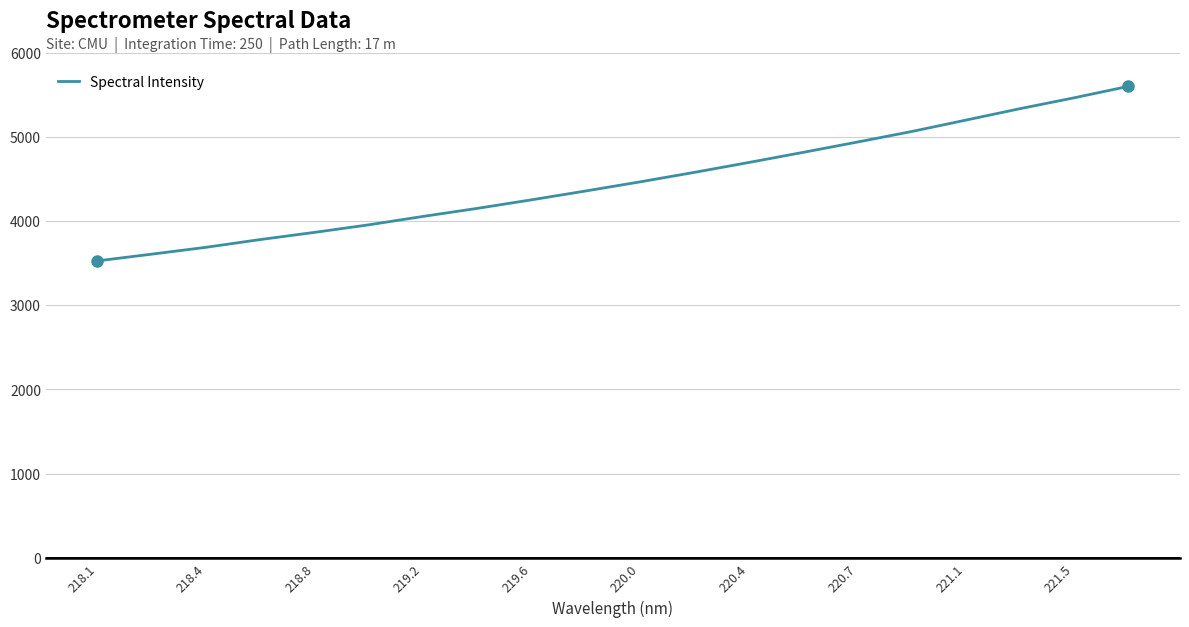

What is the difference between the maximum and minimum values?

2071.9